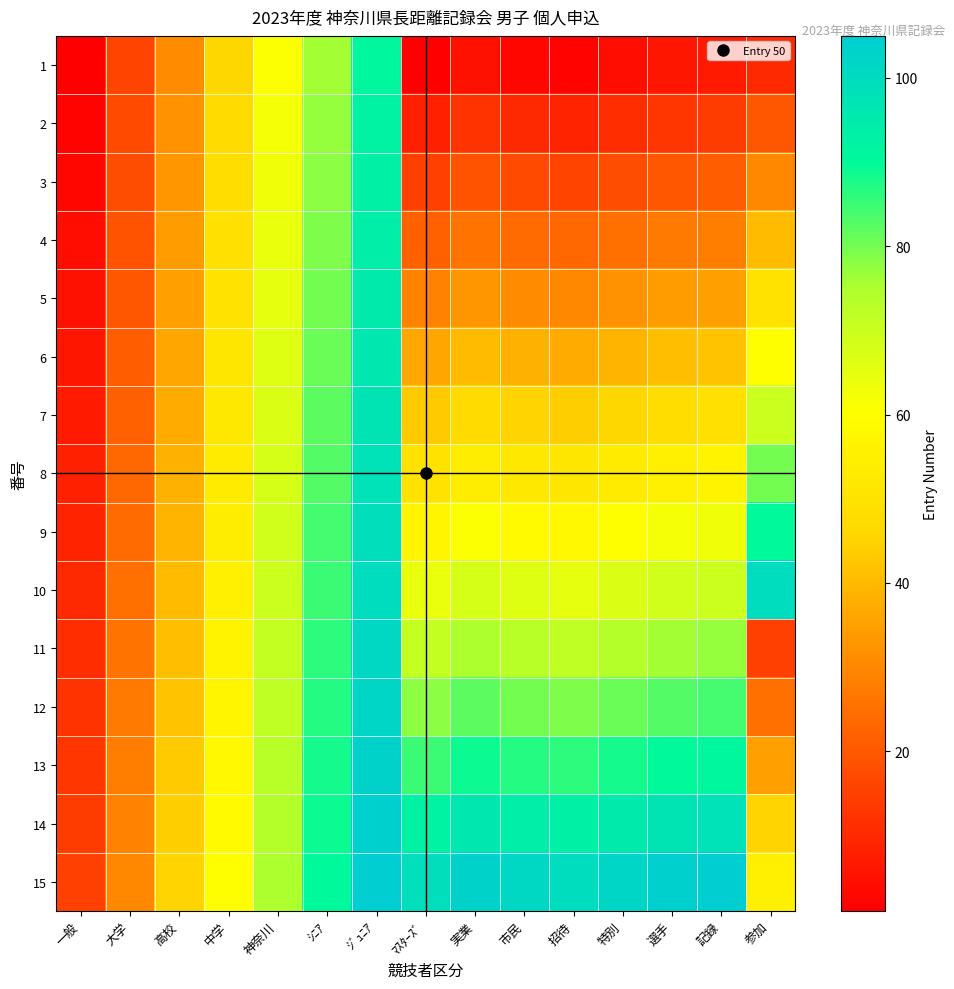

Reading left to right, transcribe all the data shown in this chart.

1: 一般=1	大学=16	高校=31	中学=46	神奈川=61	ｼﾆｱ=76	ｼﾞｭﾆｱ=91	ﾏｽﾀｰｽﾞ=1	実業=5	市民=3	招待=2	特別=4	選手=6	記録=7	参加=10
2: 一般=2	大学=17	高校=32	中学=47	神奈川=62	ｼﾆｱ=77	ｼﾞｭﾆｱ=92	ﾏｽﾀｰｽﾞ=8	実業=12	市民=10	招待=9	特別=11	選手=13	記録=14	参加=20
3: 一般=3	大学=18	高校=33	中学=48	神奈川=63	ｼﾆｱ=78	ｼﾞｭﾆｱ=93	ﾏｽﾀｰｽﾞ=15	実業=19	市民=17	招待=16	特別=18	選手=20	記録=21	参加=30
4: 一般=4	大学=19	高校=34	中学=49	神奈川=64	ｼﾆｱ=79	ｼﾞｭﾆｱ=94	ﾏｽﾀｰｽﾞ=22	実業=26	市民=24	招待=23	特別=25	選手=27	記録=28	参加=40
5: 一般=5	大学=20	高校=35	中学=50	神奈川=65	ｼﾆｱ=80	ｼﾞｭﾆｱ=95	ﾏｽﾀｰｽﾞ=29	実業=33	市民=31	招待=30	特別=32	選手=34	記録=35	参加=50
6: 一般=6	大学=21	高校=36	中学=51	神奈川=66	ｼﾆｱ=81	ｼﾞｭﾆｱ=96	ﾏｽﾀｰｽﾞ=36	実業=40	市民=38	招待=37	特別=39	選手=41	記録=42	参加=60
7: 一般=7	大学=22	高校=37	中学=52	神奈川=67	ｼﾆｱ=82	ｼﾞｭﾆｱ=97	ﾏｽﾀｰｽﾞ=43	実業=47	市民=45	招待=44	特別=46	選手=48	記録=49	参加=70
8: 一般=8	大学=23	高校=38	中学=53	神奈川=68	ｼﾆｱ=83	ｼﾞｭﾆｱ=98	ﾏｽﾀｰｽﾞ=50	実業=54	市民=52	招待=51	特別=53	選手=55	記録=56	参加=80
9: 一般=9	大学=24	高校=39	中学=54	神奈川=69	ｼﾆｱ=84	ｼﾞｭﾆｱ=99	ﾏｽﾀｰｽﾞ=57	実業=61	市民=59	招待=58	特別=60	選手=62	記録=63	参加=90
10: 一般=10	大学=25	高校=40	中学=55	神奈川=70	ｼﾆｱ=85	ｼﾞｭﾆｱ=100	ﾏｽﾀｰｽﾞ=64	実業=68	市民=66	招待=65	特別=67	選手=69	記録=70	参加=100
11: 一般=11	大学=26	高校=41	中学=56	神奈川=71	ｼﾆｱ=86	ｼﾞｭﾆｱ=101	ﾏｽﾀｰｽﾞ=71	実業=75	市民=73	招待=72	特別=74	選手=76	記録=77	参加=15
12: 一般=12	大学=27	高校=42	中学=57	神奈川=72	ｼﾆｱ=87	ｼﾞｭﾆｱ=102	ﾏｽﾀｰｽﾞ=78	実業=82	市民=80	招待=79	特別=81	選手=83	記録=84	参加=25
13: 一般=13	大学=28	高校=43	中学=58	神奈川=73	ｼﾆｱ=88	ｼﾞｭﾆｱ=103	ﾏｽﾀｰｽﾞ=85	実業=89	市民=87	招待=86	特別=88	選手=90	記録=91	参加=35
14: 一般=14	大学=29	高校=44	中学=59	神奈川=74	ｼﾆｱ=89	ｼﾞｭﾆｱ=104	ﾏｽﾀｰｽﾞ=92	実業=96	市民=94	招待=93	特別=95	選手=97	記録=98	参加=45
15: 一般=15	大学=30	高校=45	中学=60	神奈川=75	ｼﾆｱ=90	ｼﾞｭﾆｱ=105	ﾏｽﾀｰｽﾞ=99	実業=103	市民=101	招待=100	特別=102	選手=104	記録=105	参加=55